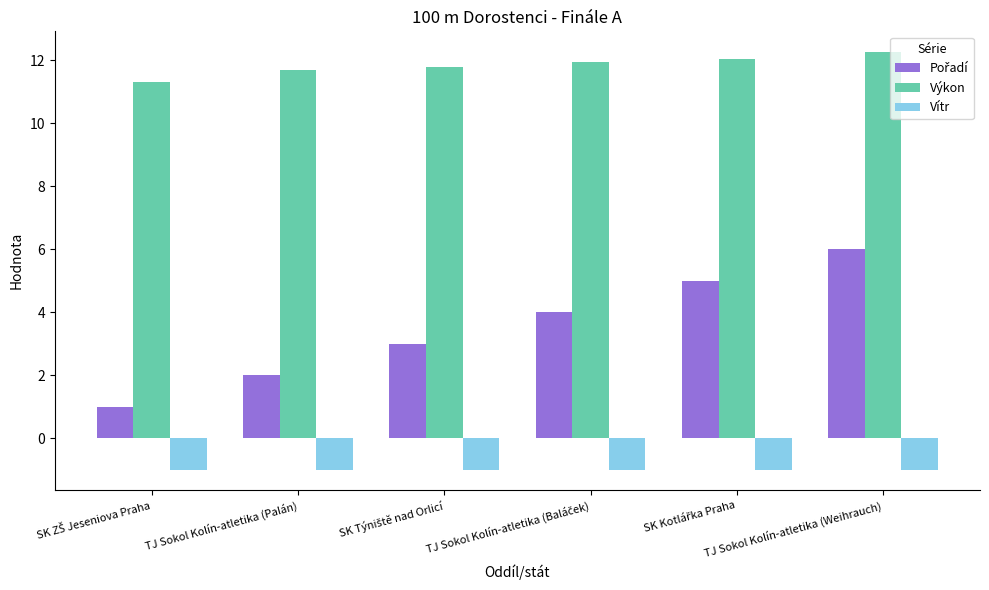

What is the average value of the Vítr series?

-1.0